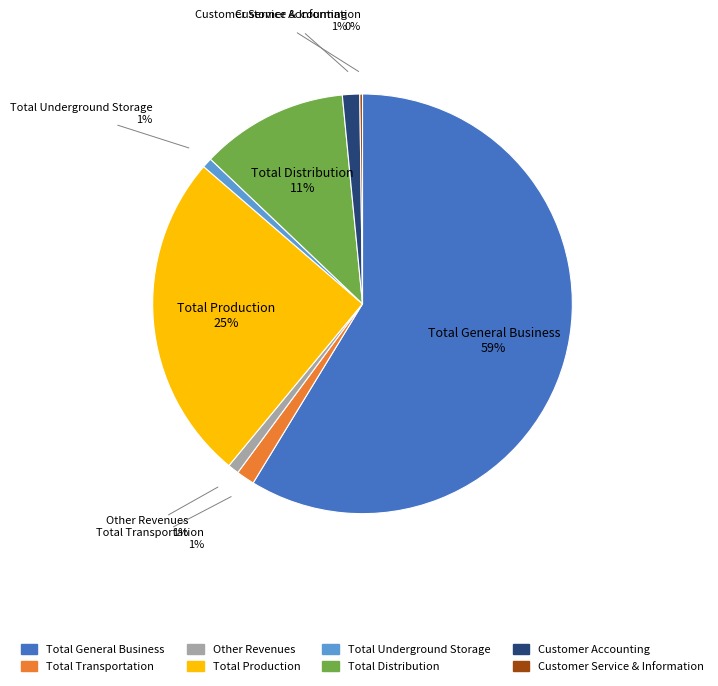

Is it true that Total Distribution is 21% of the pie?

False